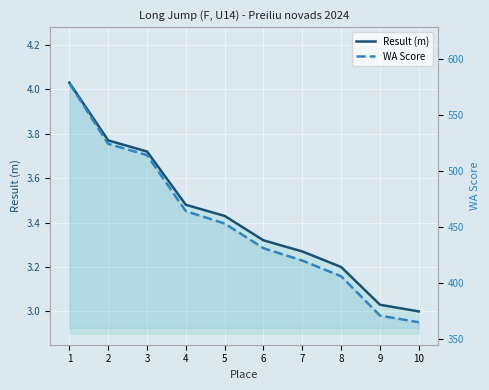

What is the difference between the Result (m) values at 2 and 5?

0.3